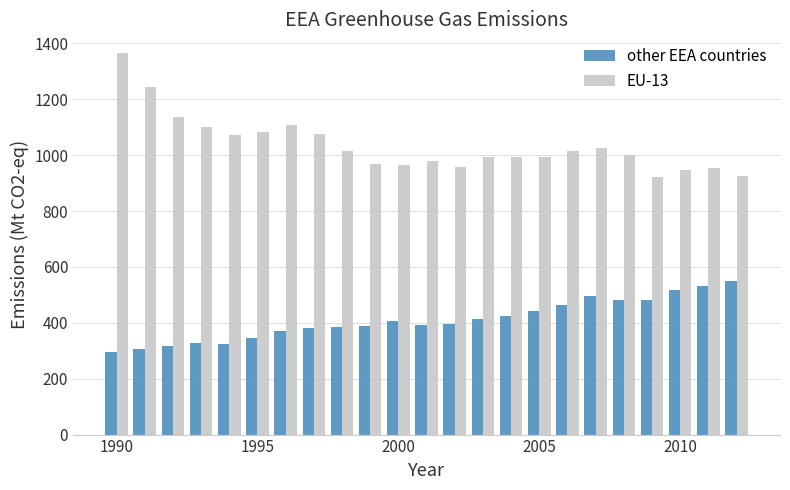

What is the smallest value displayed?

295